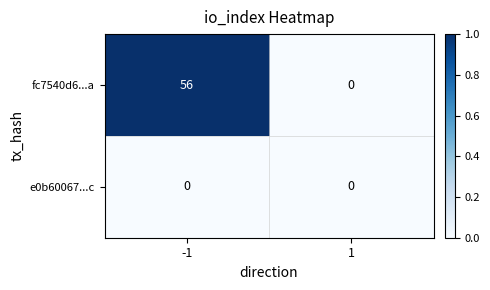

What is the difference between the fc7540d6...a values at -1 and 1?

56